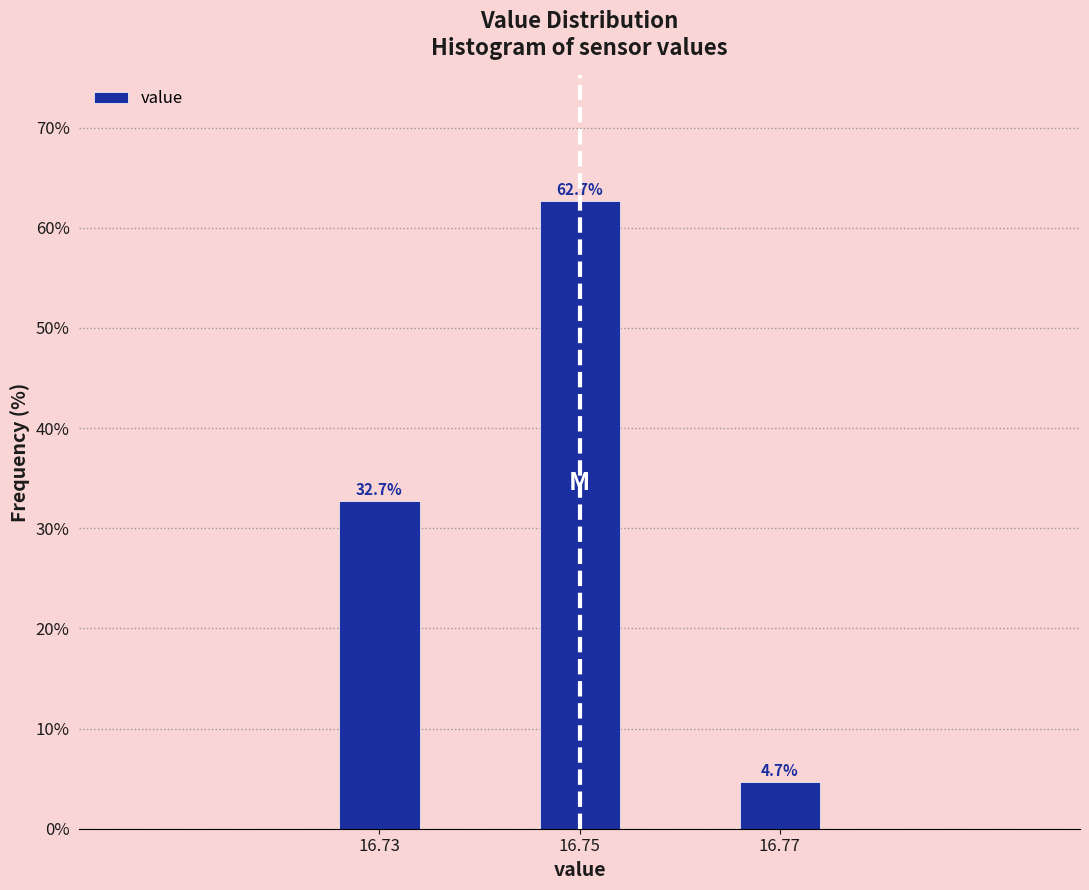

Over which range of the x-axis is the bar tallest?

16.745 to 16.755